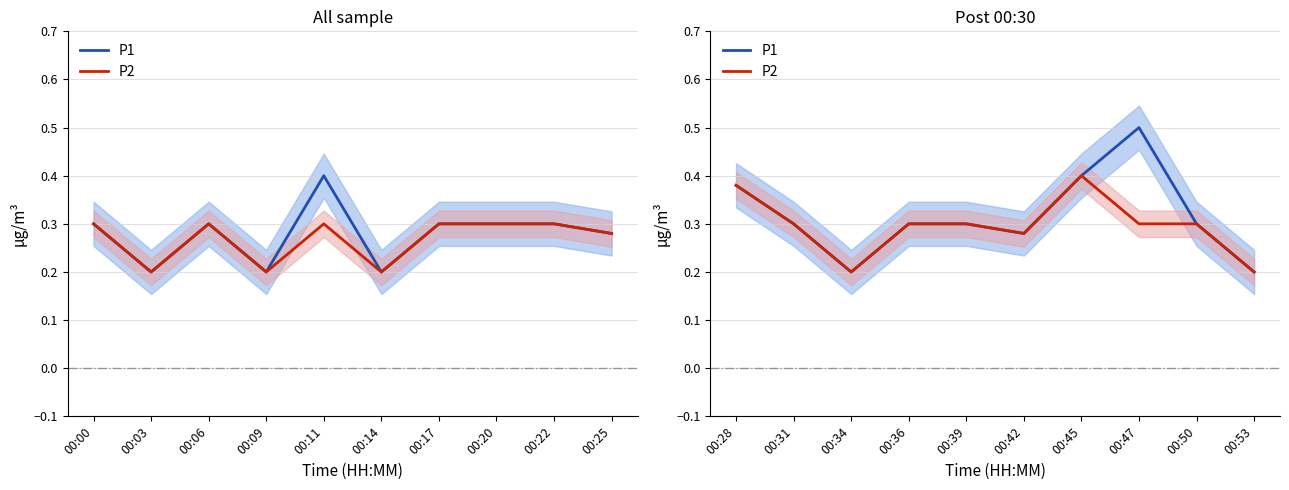

What is the value of the P1 point at the 7th from the left?

0.4